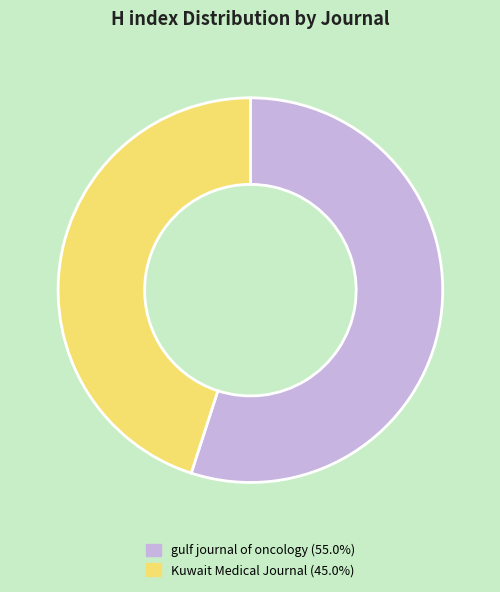

Is there a majority slice in this chart?

Yes